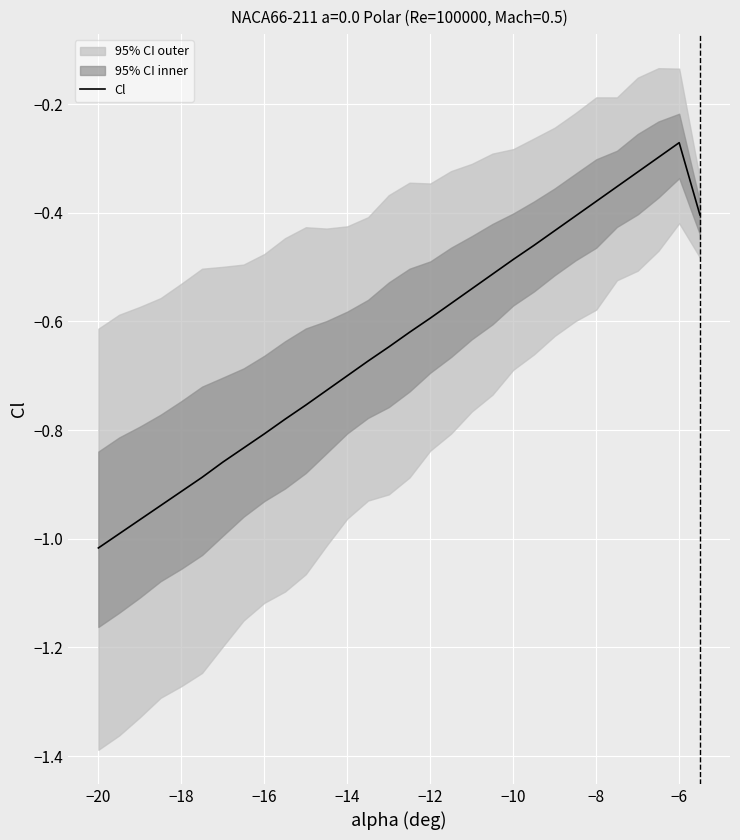

Where is the data nearest to the value 0?

−6